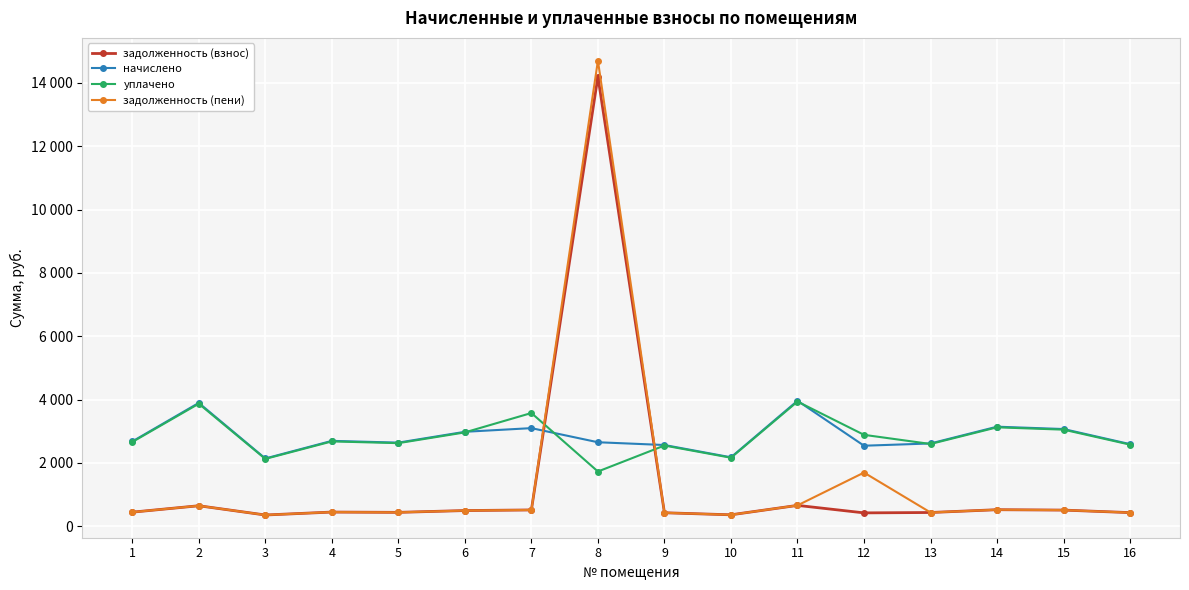

What is the maximum value shown in the chart?

14706.0